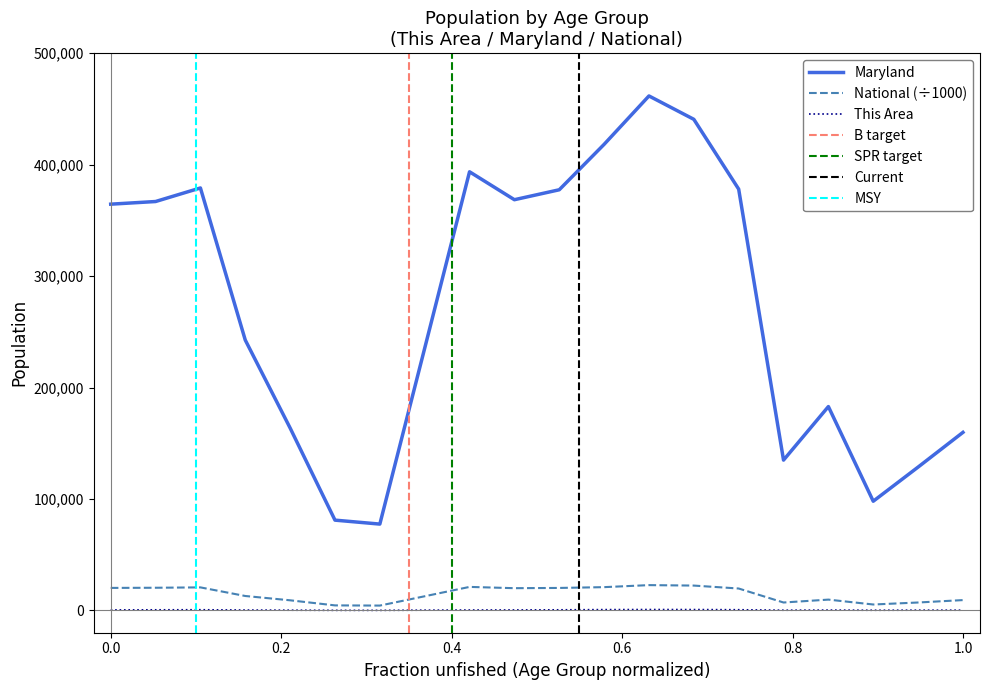

The value of Maryland at 1.0 is 159761.0. True or false?

True